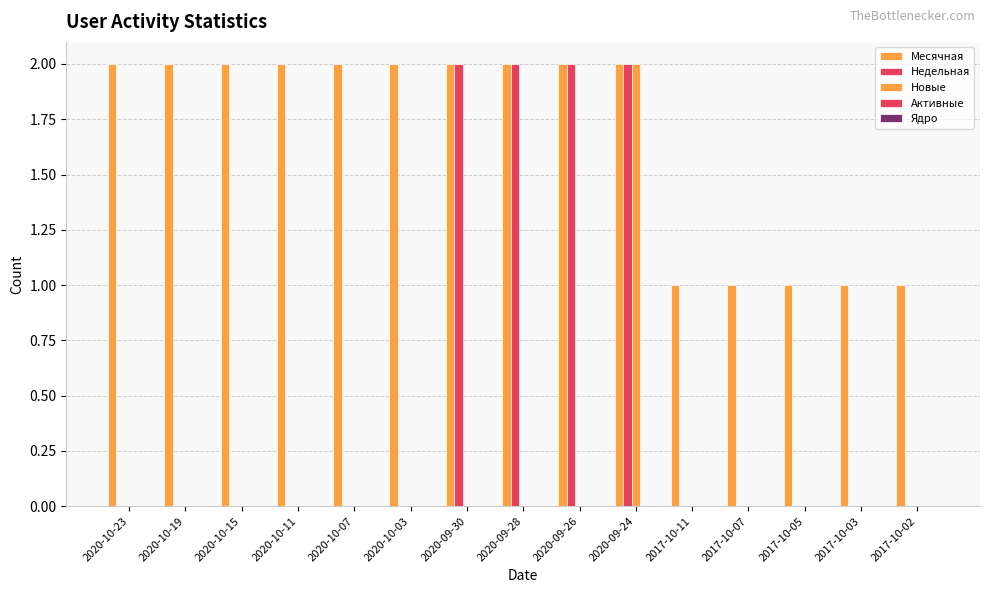

What is the spread (max minus min) of values at 2017-10-03?

1